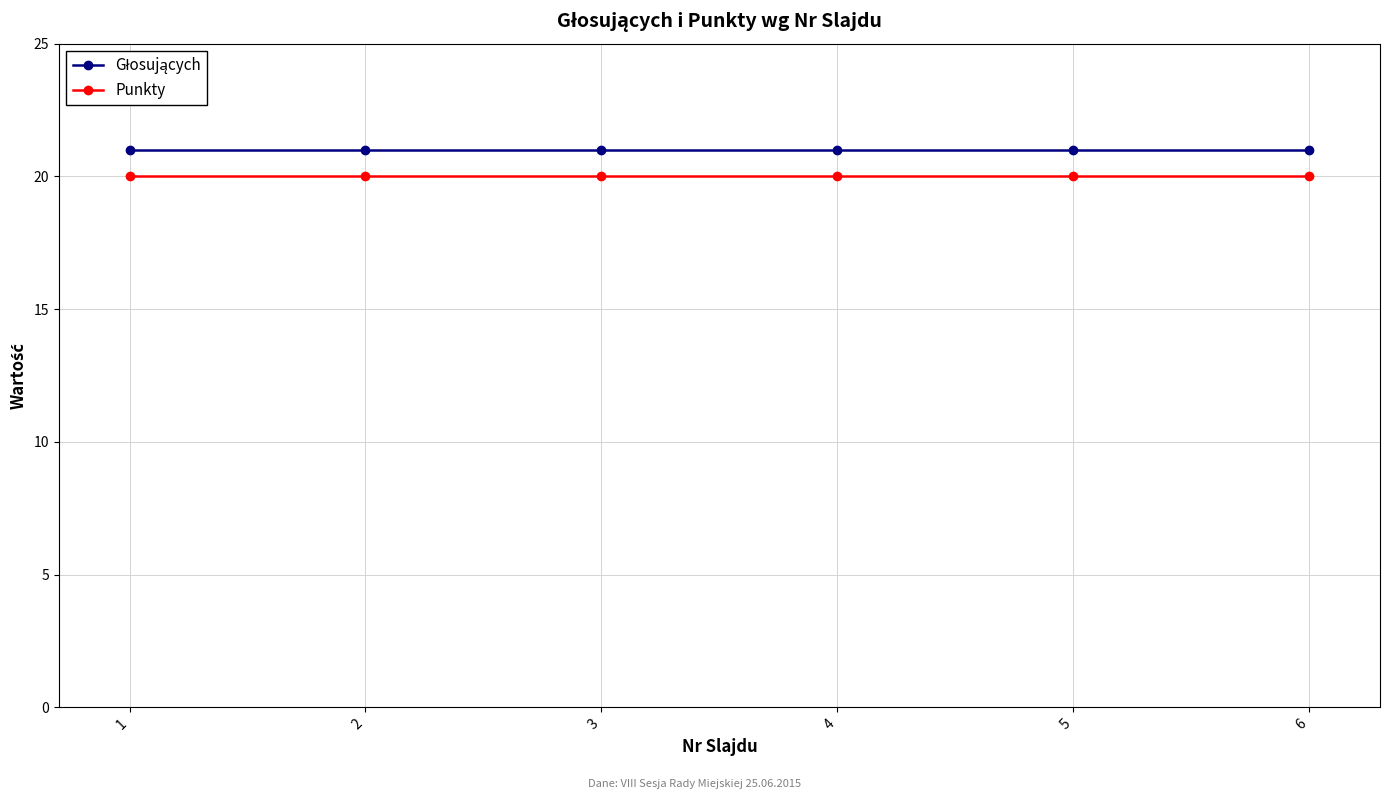

What is the smallest value displayed?

20